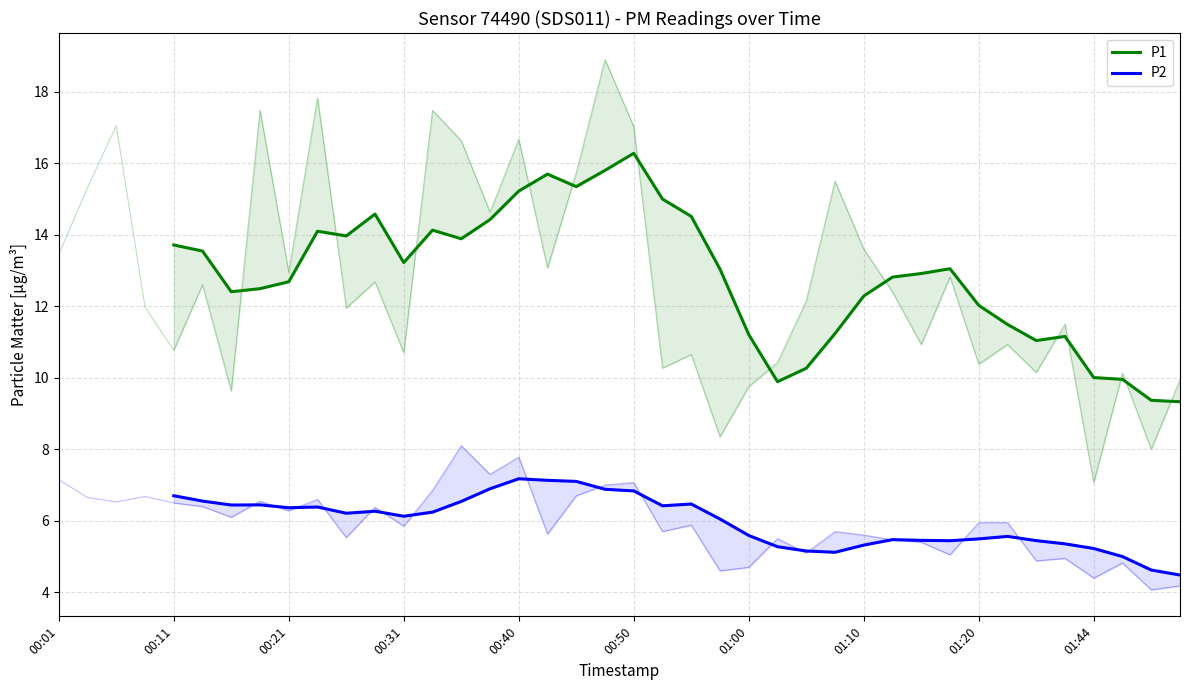

Does the chart display data point markers on the line(s)?

No